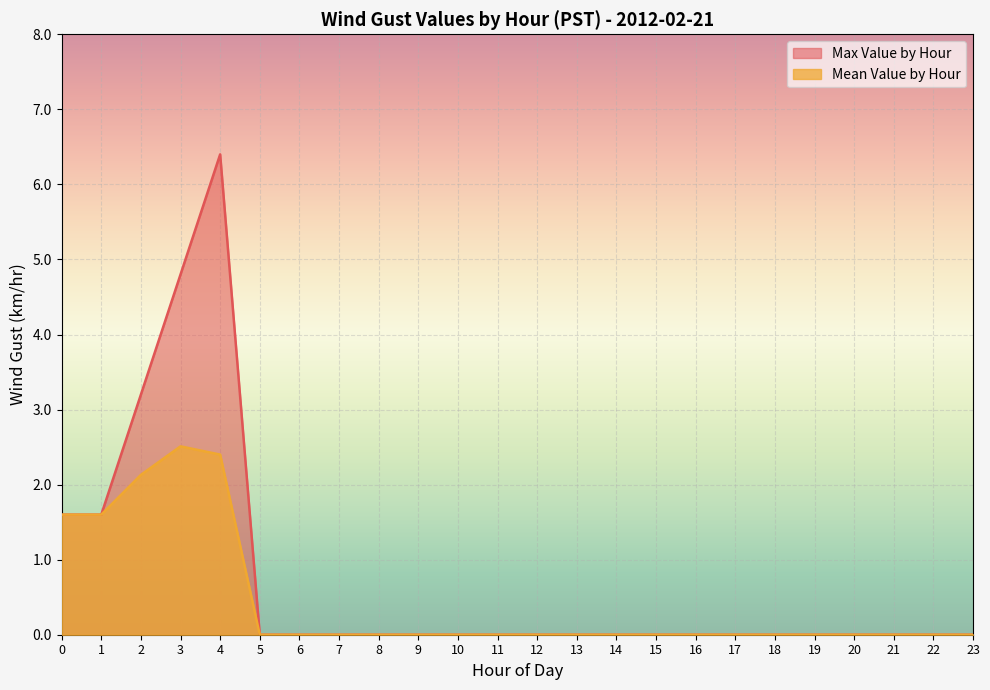

True or false: Mean Value by Hour and Max Value by Hour cross at least once.

False